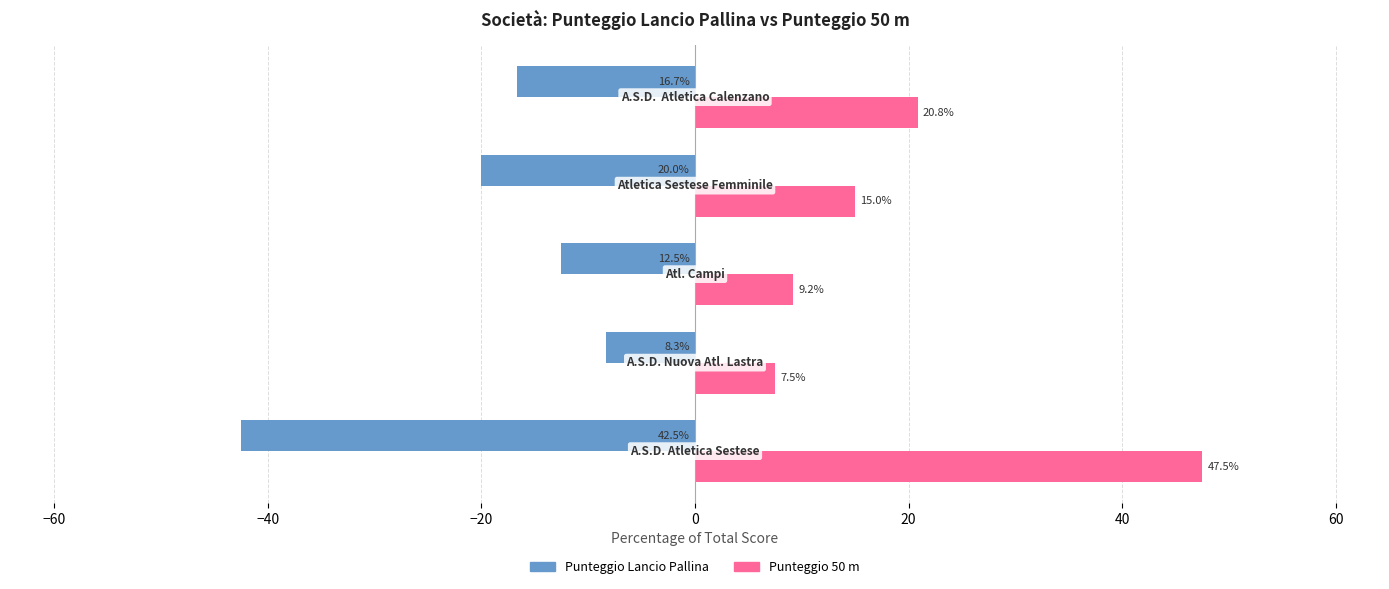

What is the highest value of the Punteggio Lancio Pallina series?

-8.3